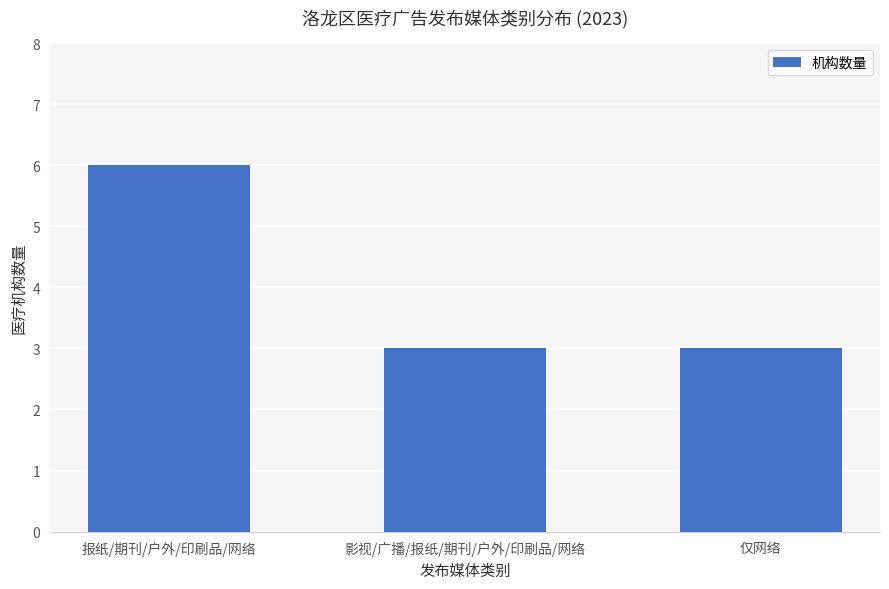

What is the value of the 1st bar from the left?

6